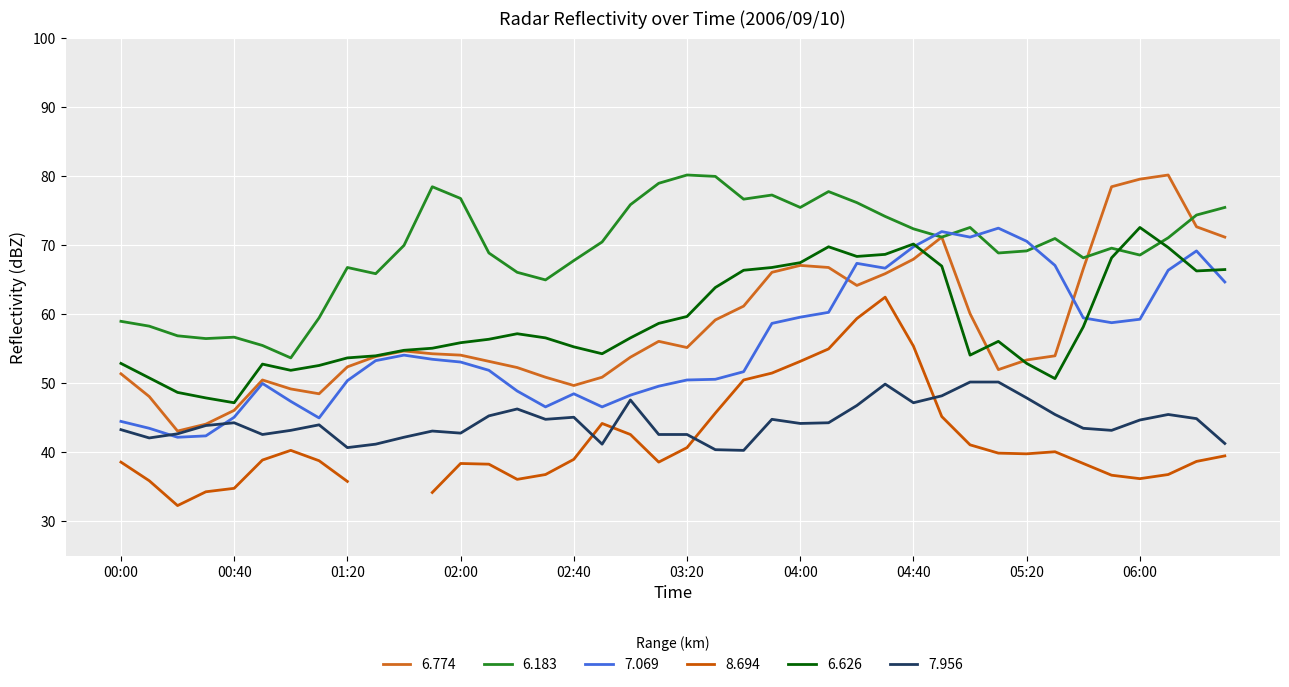

What is the lowest value of the 7.956 series?

40.3